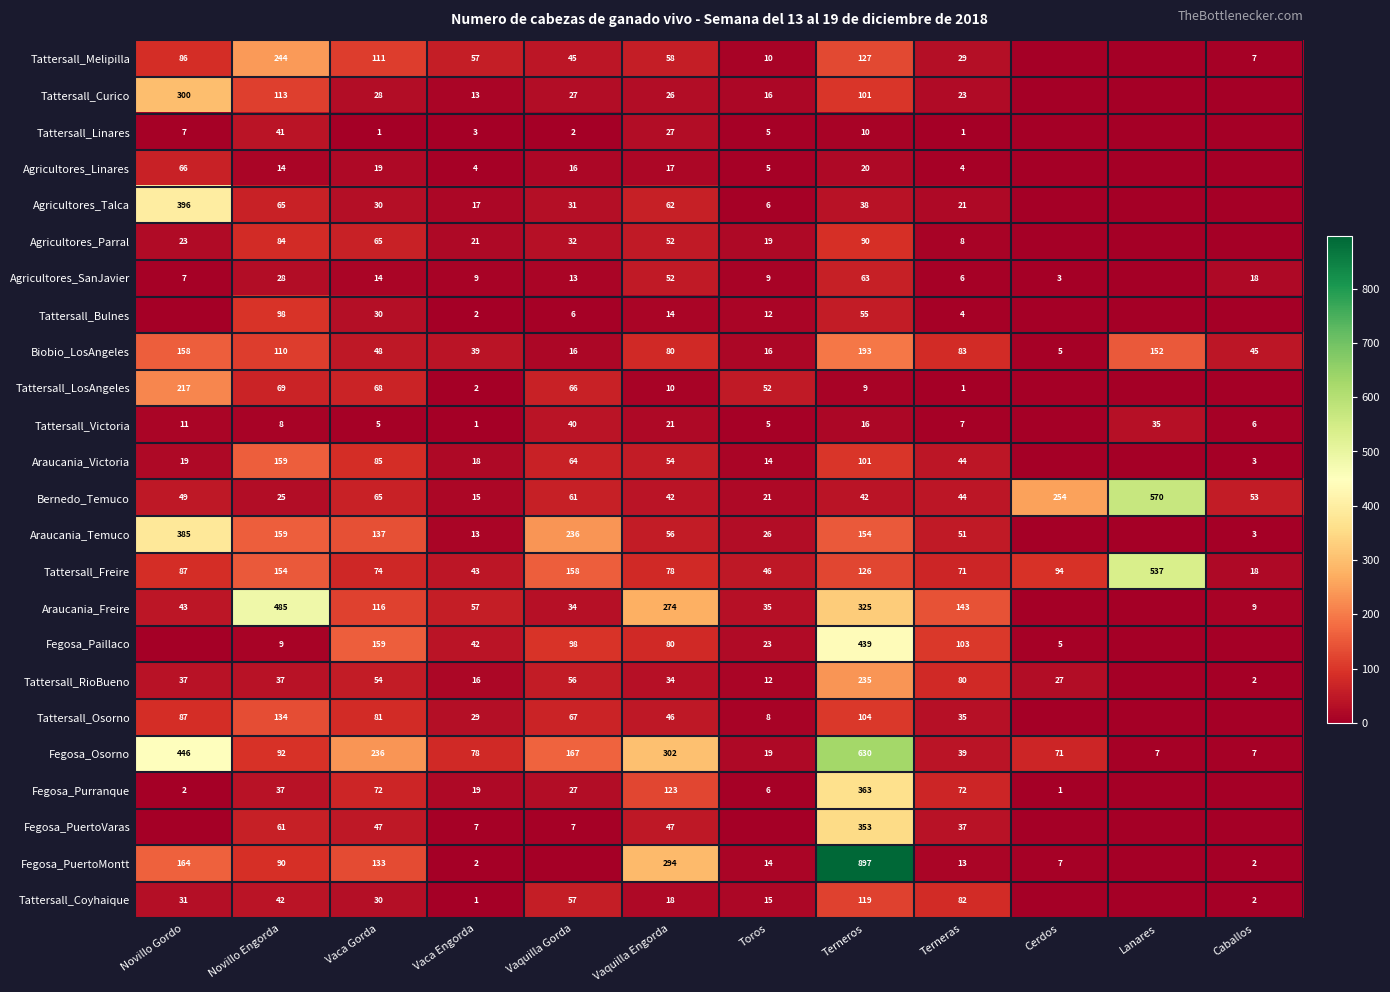

At which label does Biobio_LosAngeles reach its peak?

Terneros